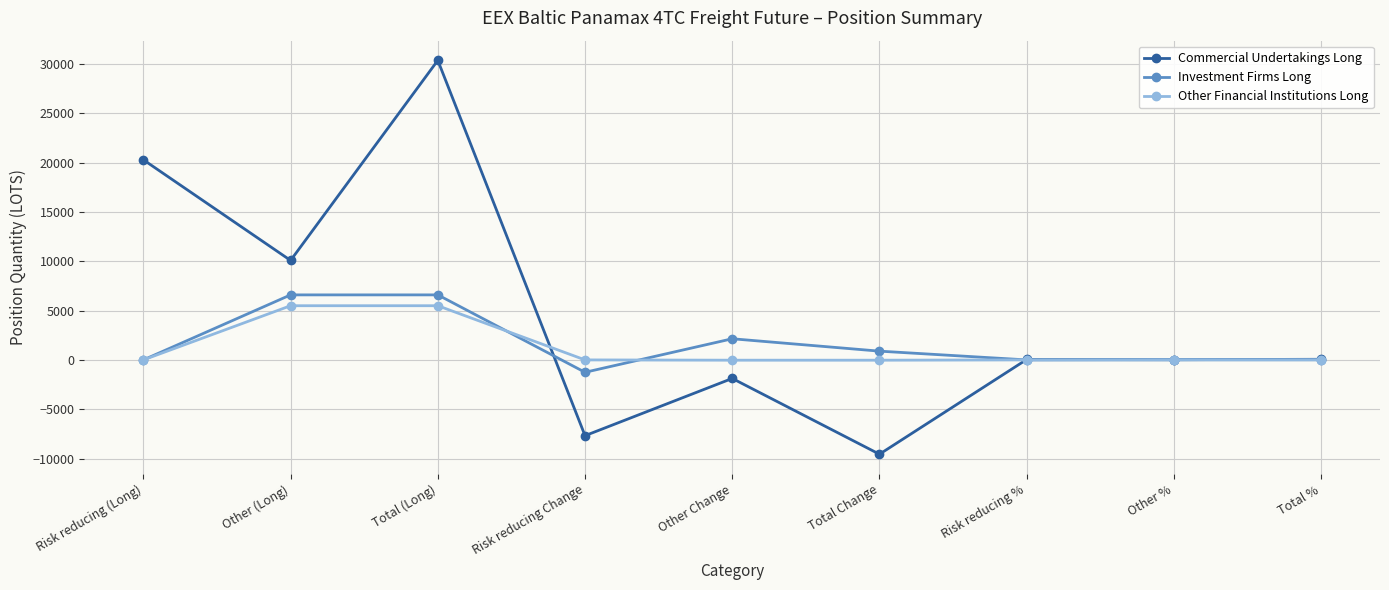

How many data points does each series have?

9